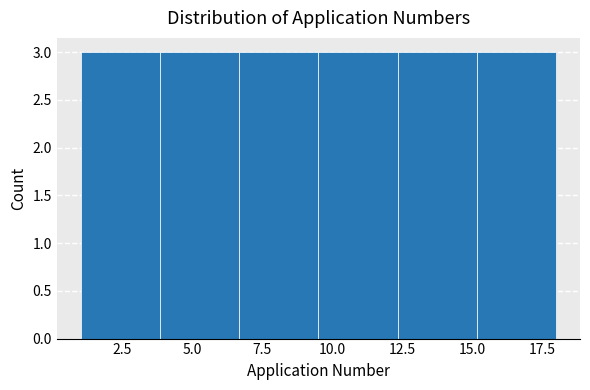

How tall is the bar that spans 4.0 to 6.5 on the x-axis? Neither the bar edges nor the heights are printed on the chart, so give them approximately, as read against the axes.

3